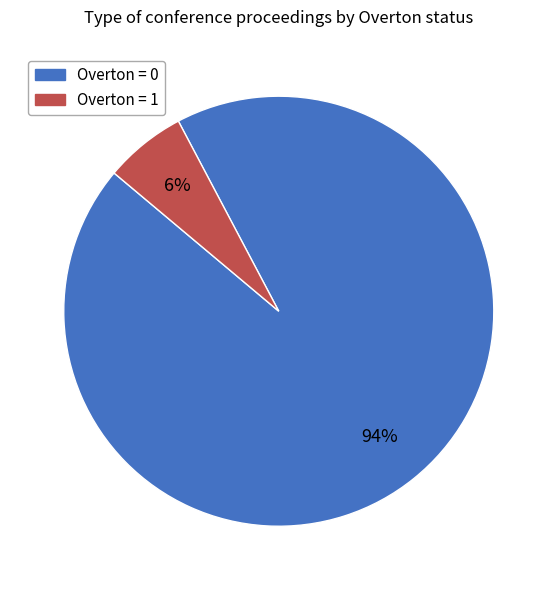

To the nearest percent, what is the combined percentage of Overton = 1 and Overton = 0?

100%